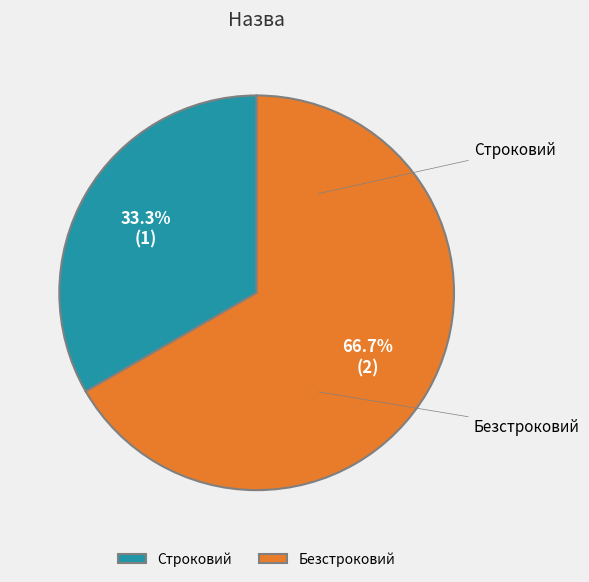

What is the largest slice in the pie chart?

Безстроковий